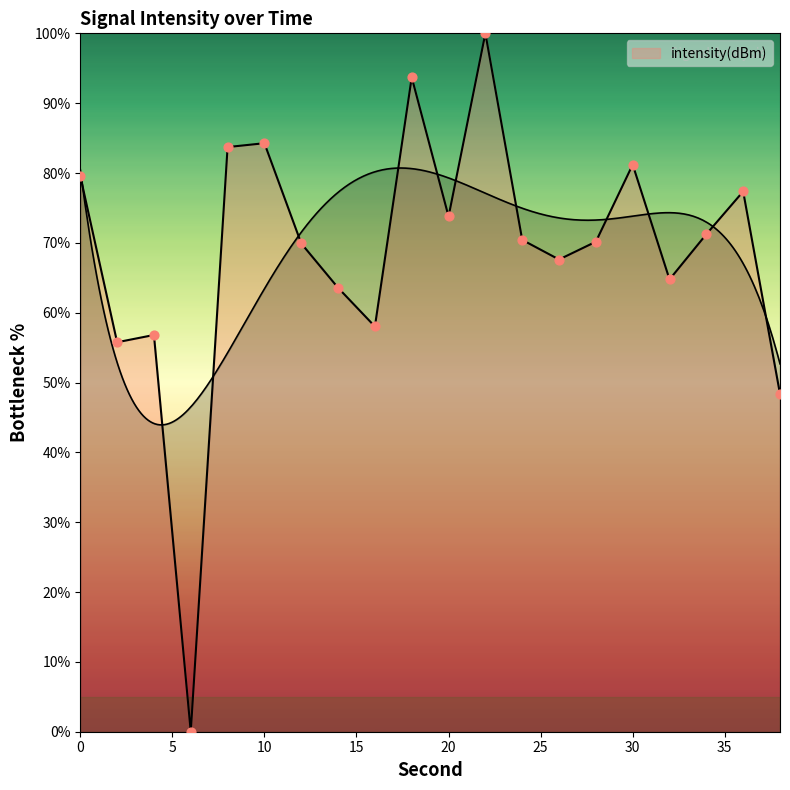

What is the change in value from 10 to 32?

-19.5